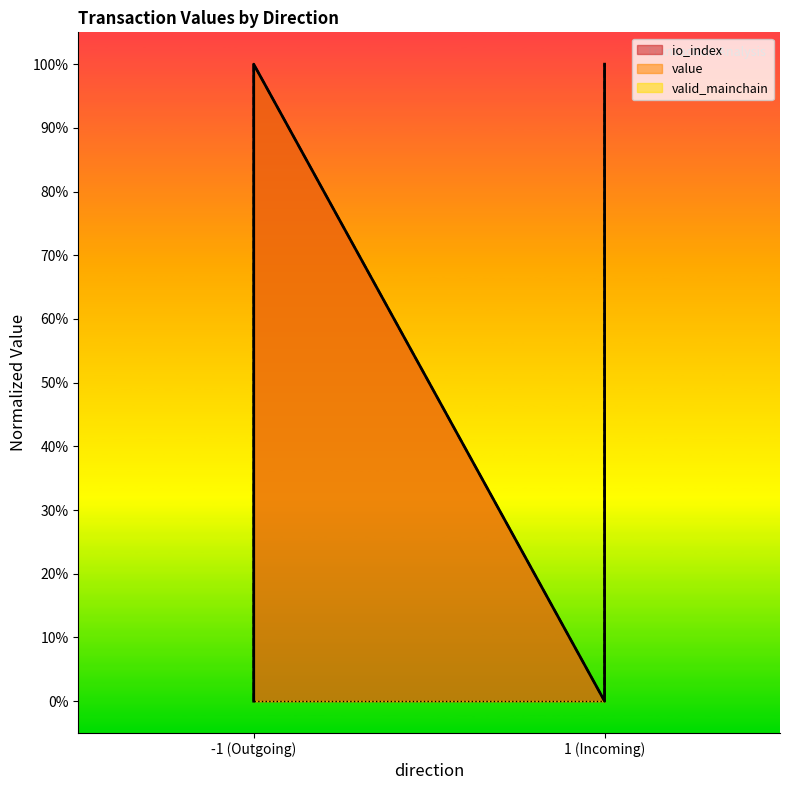

Is it true that io_index equals 1 at -1 (Outgoing)?

False